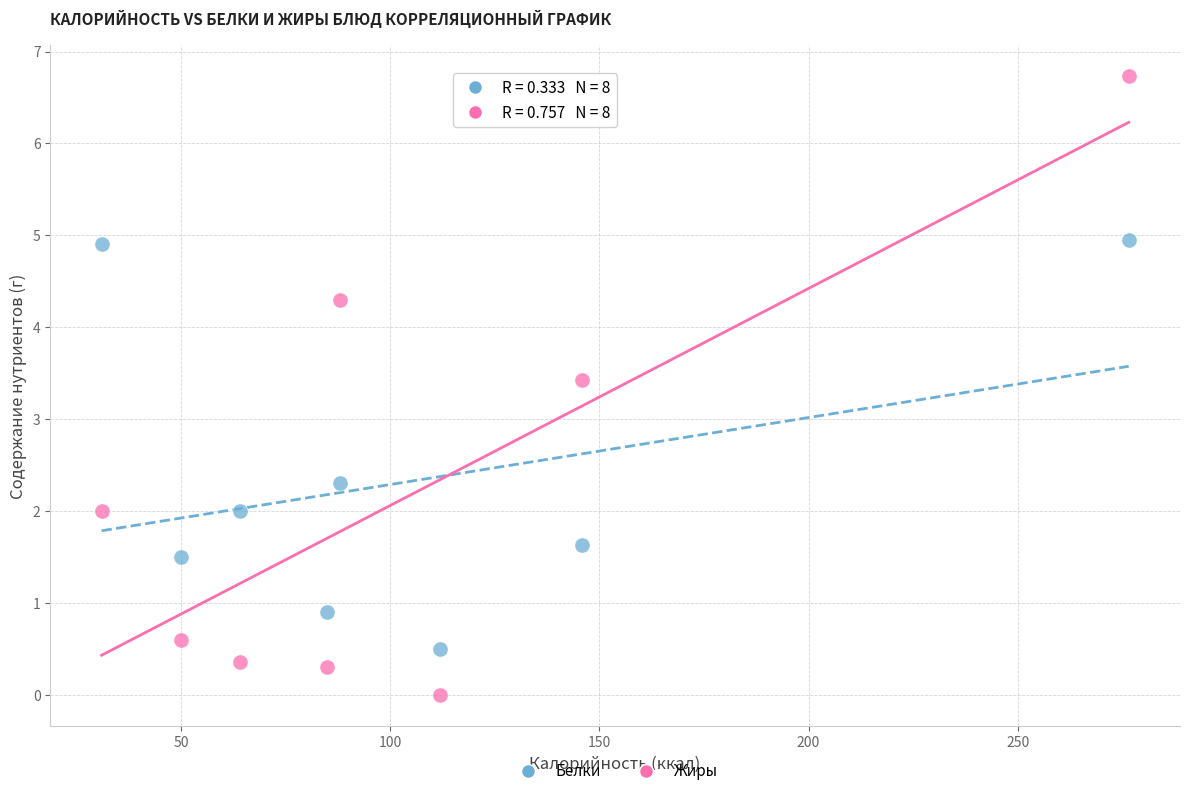

Across all data points, what is the range of Y values (max minus min)?

6.7